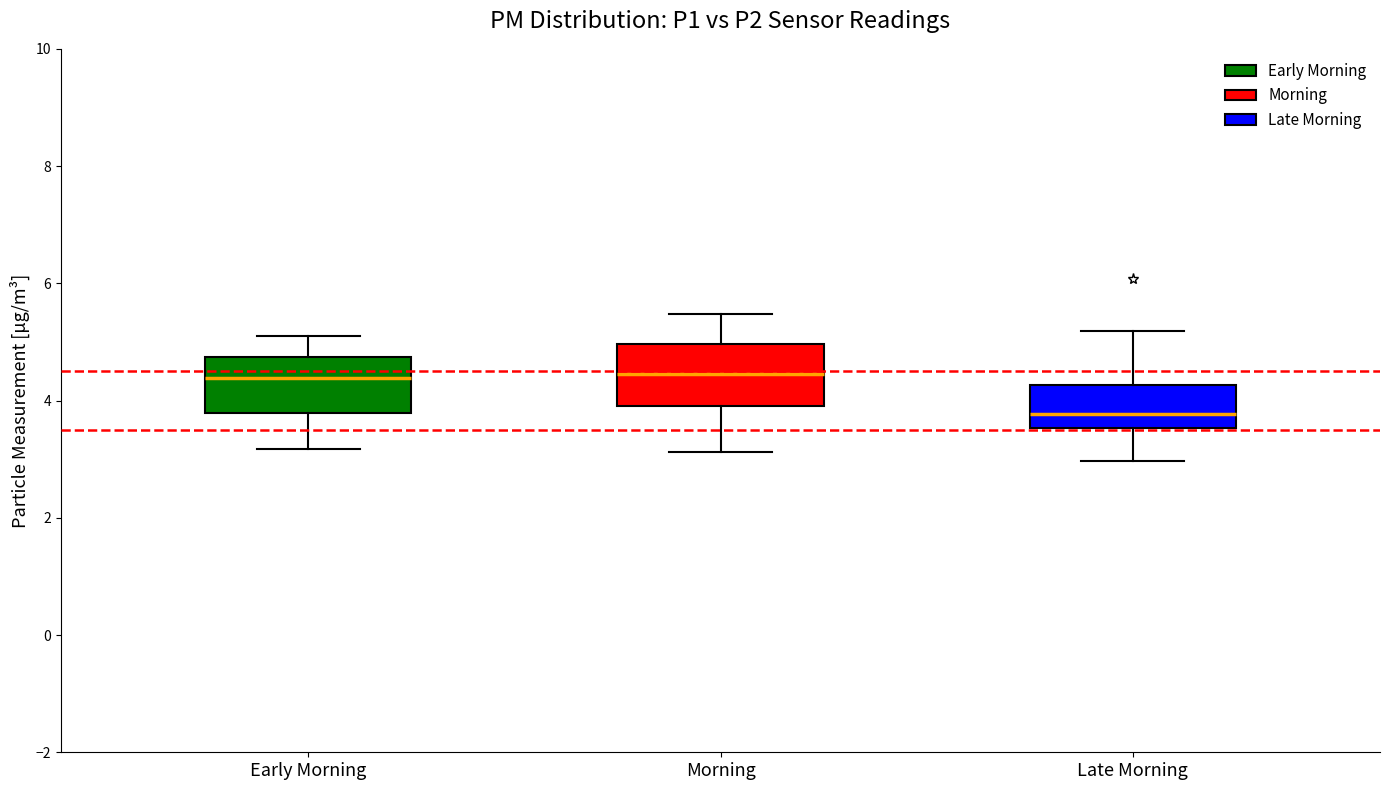

Reading left to right, read every box against the y-axis: the position of its median line, the range the box covers, and the ends of its whiskers. The values are not printed on the chart, so give them approximately, as read against the axis.

Early Morning: median 4.4, box 3.8 to 4.8, whiskers 3.2 to 5.2
Morning: median 4.4, box 4.0 to 5.0, whiskers 3.2 to 5.4
Late Morning: median 3.8, box 3.6 to 4.2, whiskers 3.0 to 5.2